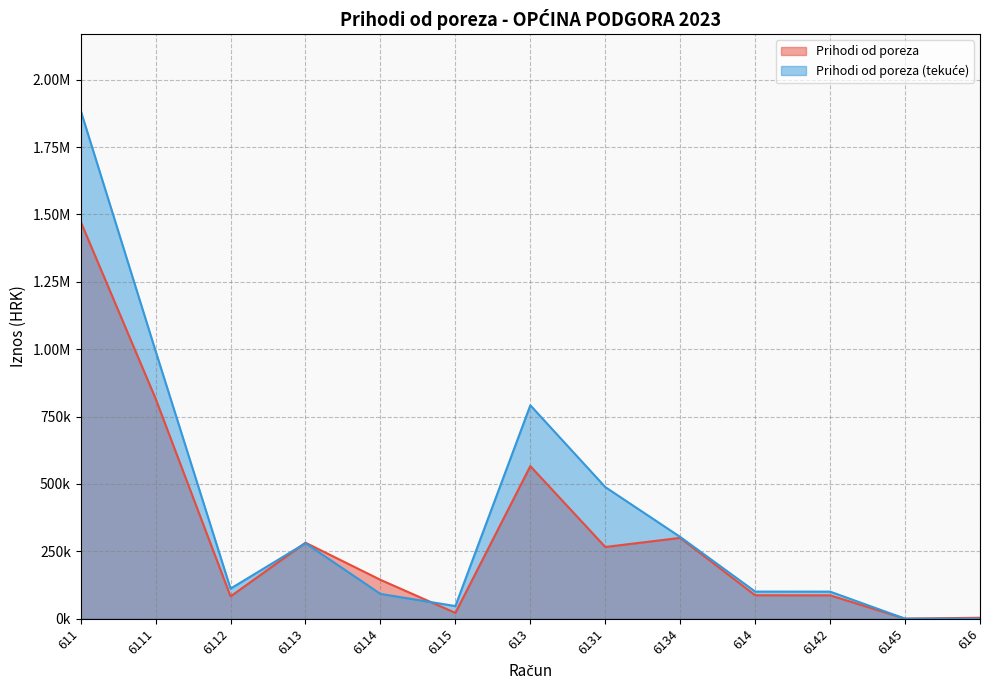

What is the label of the 5th point from the right?

6134